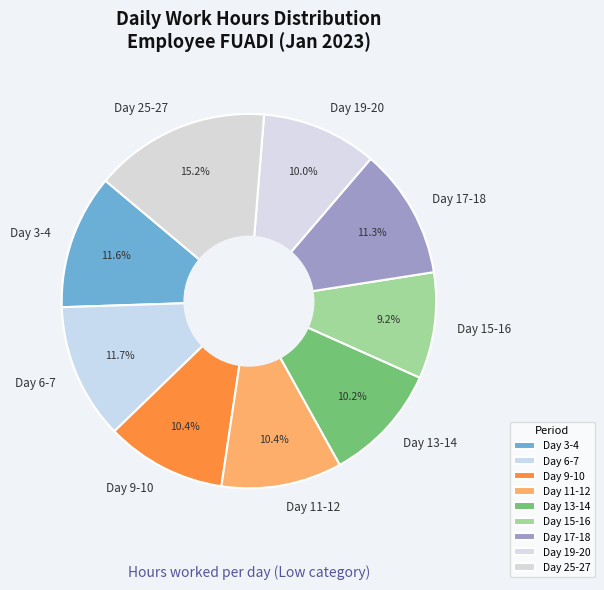

Between Day 3-4 and Day 15-16, which is larger?

Day 3-4